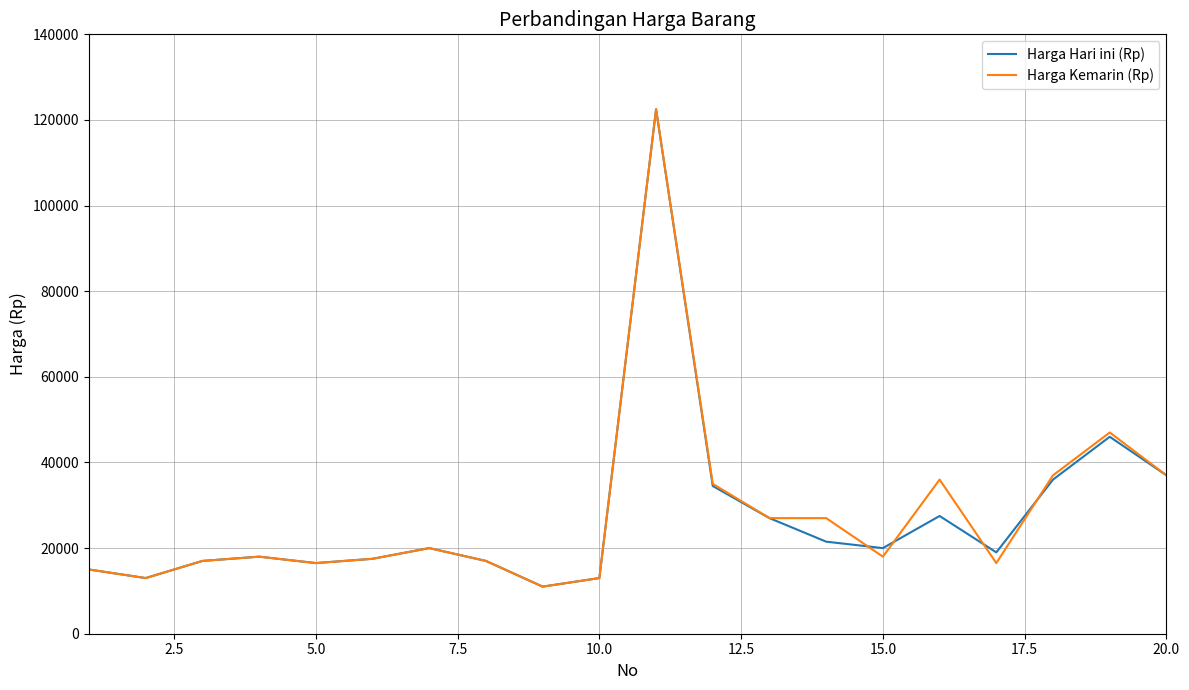

Does the chart display data point markers on the line(s)?

No